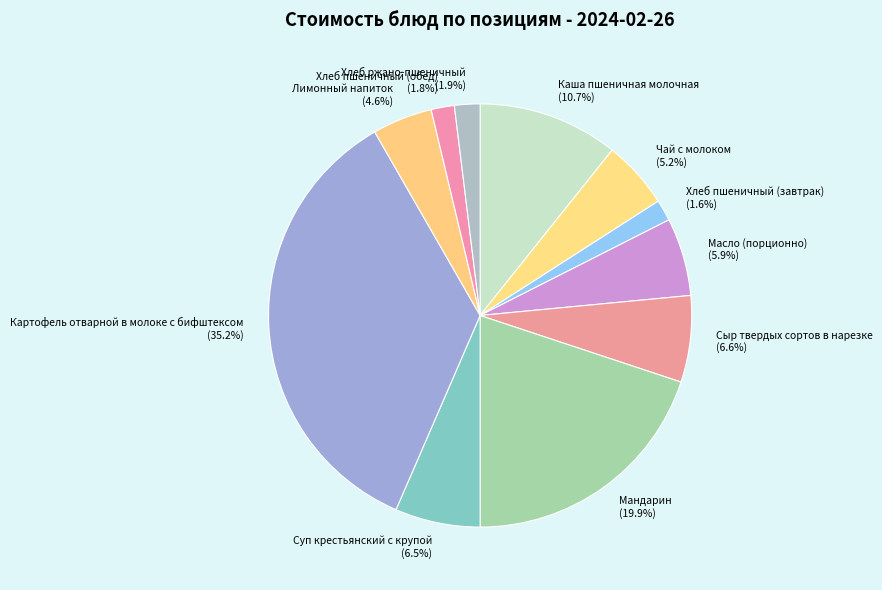

Does any single category account for the majority?

No